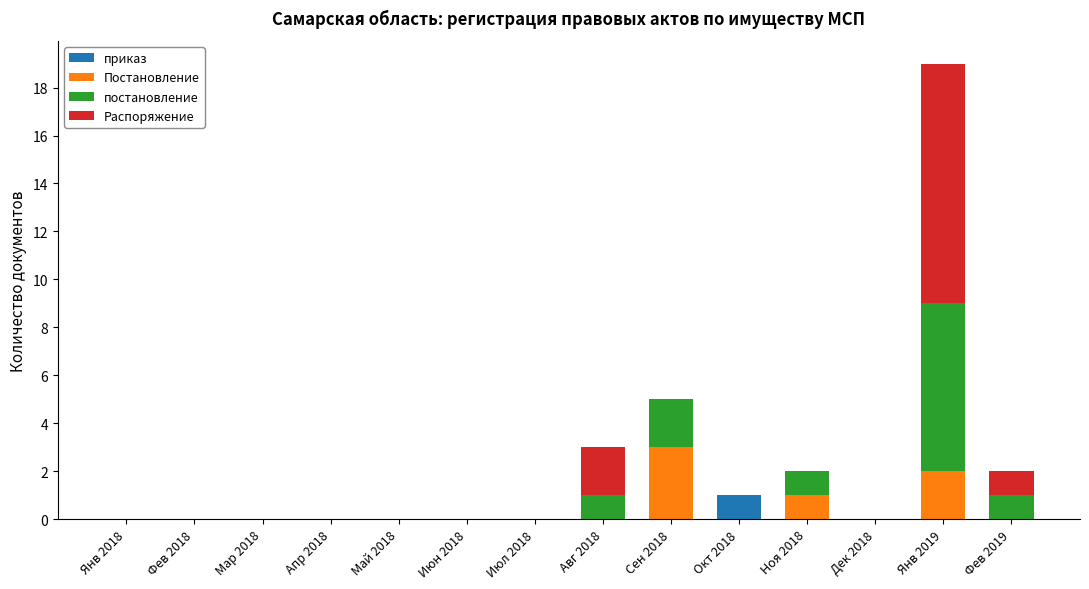

At which category is the sum across all series the highest?

Янв 2019